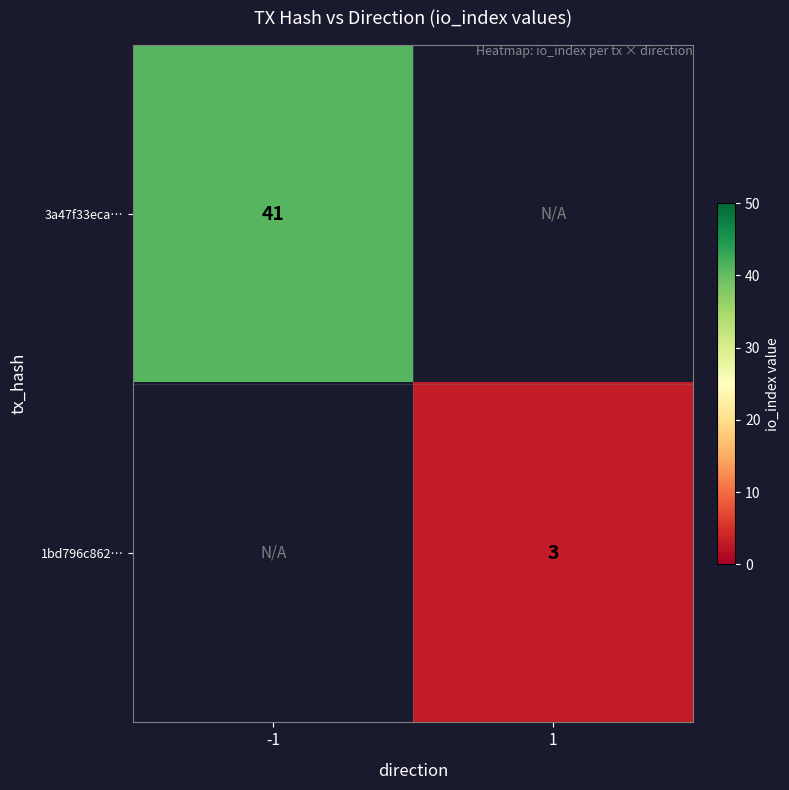

True or false: 3a47f33eca… has a value of 19 at -1.

False